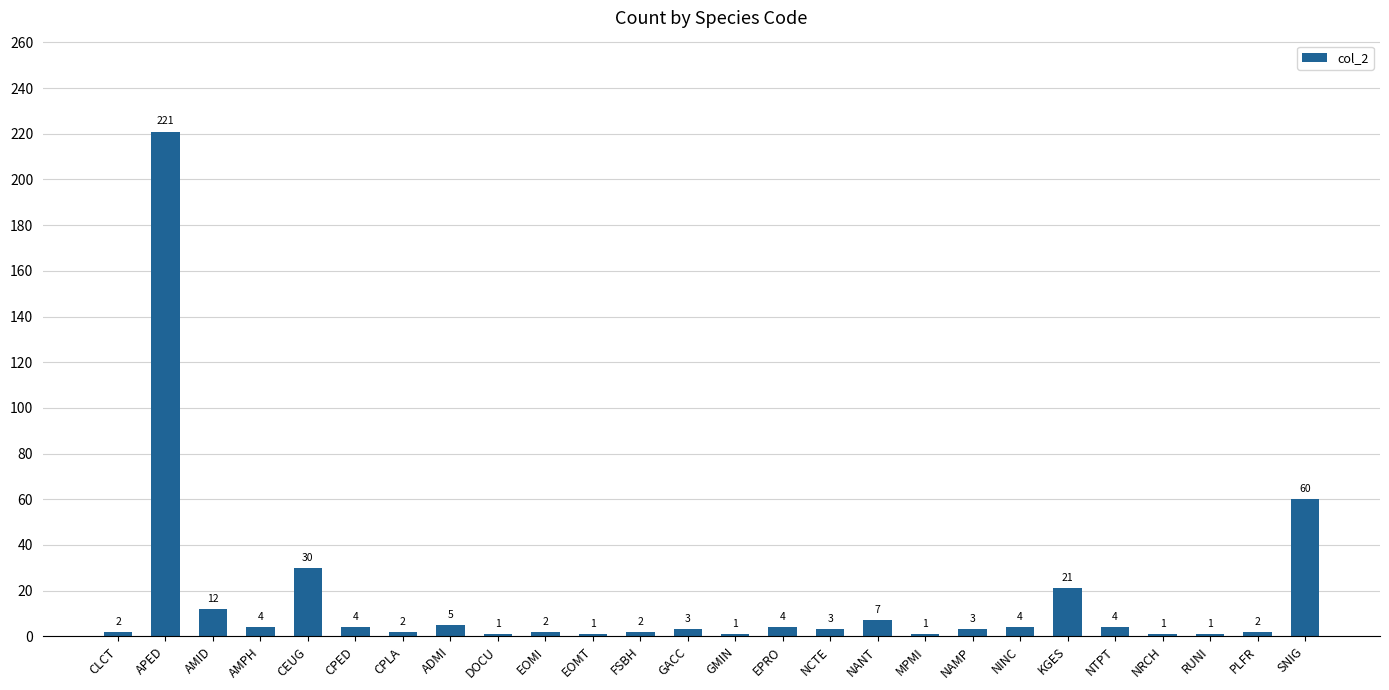

Reading right to left, transcribe all the data shown in this chart.

60	2	1	1	4	21	4	3	1	7	3	4	1	3	2	1	2	1	5	2	4	30	4	12	221	2